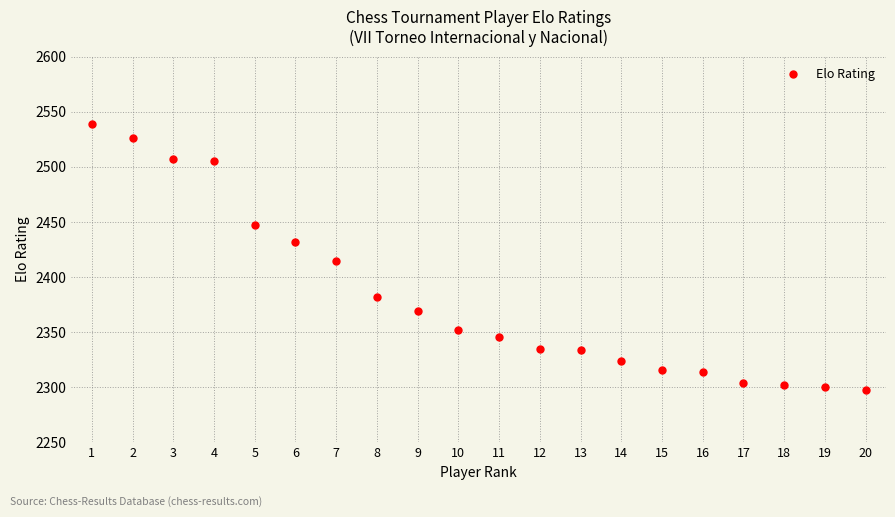

What is the difference between the values at 1 and 10?

187